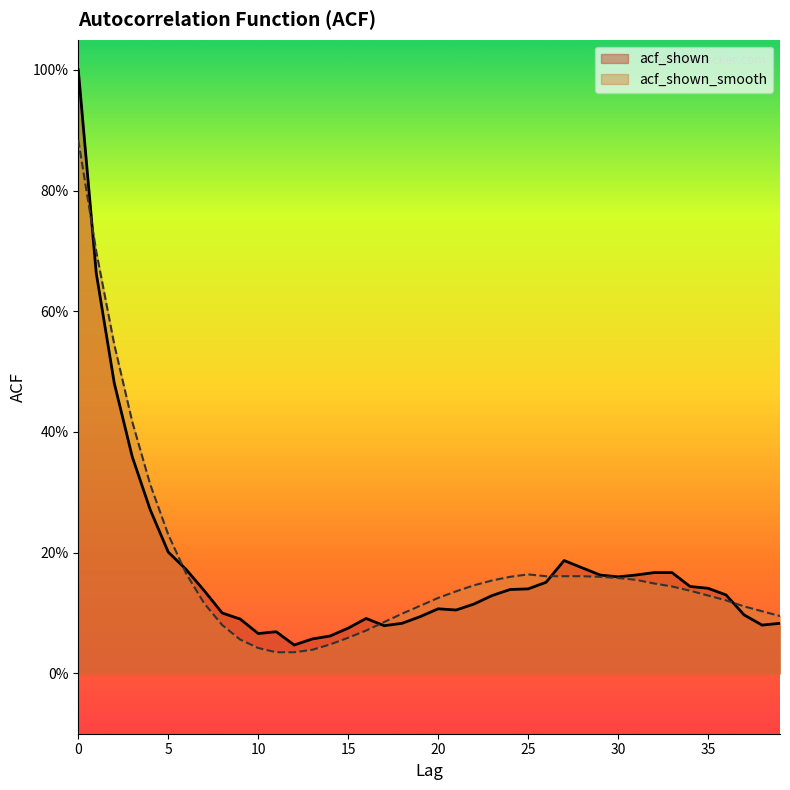

List the labels in order of acf_shown_smooth value, largest first.

0, 1, 2, 3, 4, 5, 6, 25, 26, 27, 28, 24, 29, 30, 31, 23, 32, 22, 33, 34, 21, 35, 20, 36, 7, 19, 37, 38, 18, 39, 17, 8, 16, 15, 9, 14, 10, 13, 11, 12